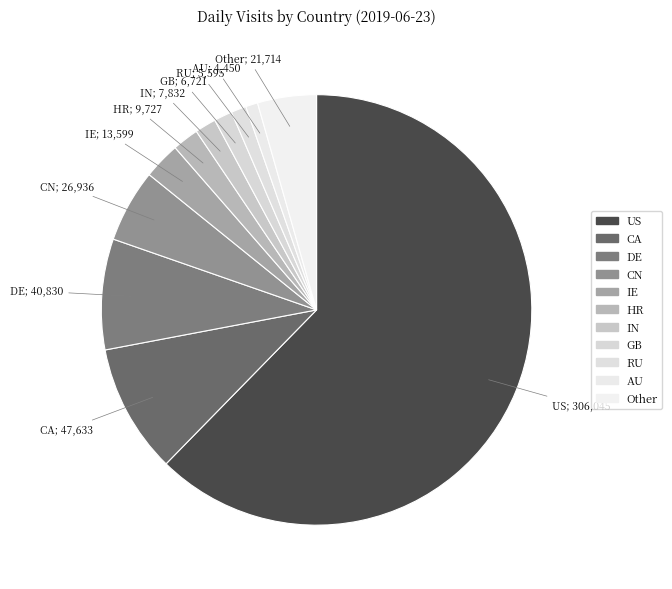

How many segments does this pie chart have?

11